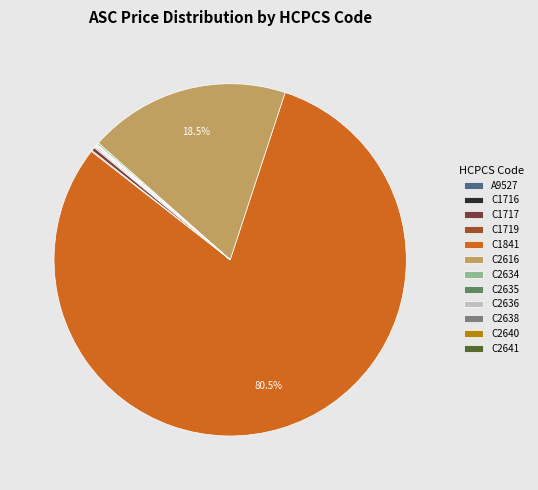

Is there a majority slice in this chart?

Yes